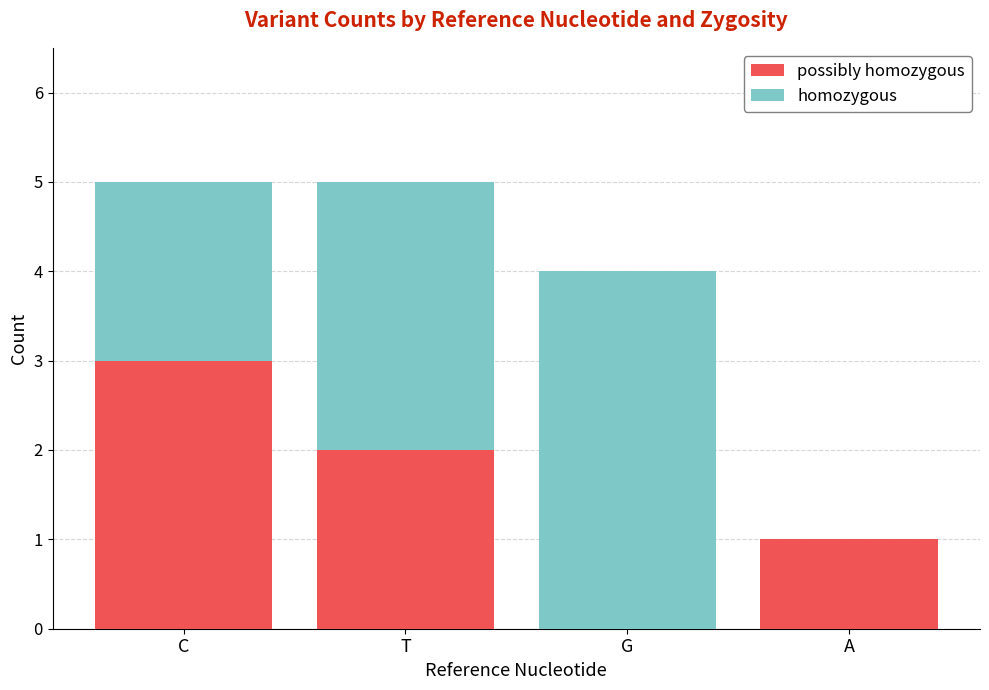

What is the total value across all series at T?

5